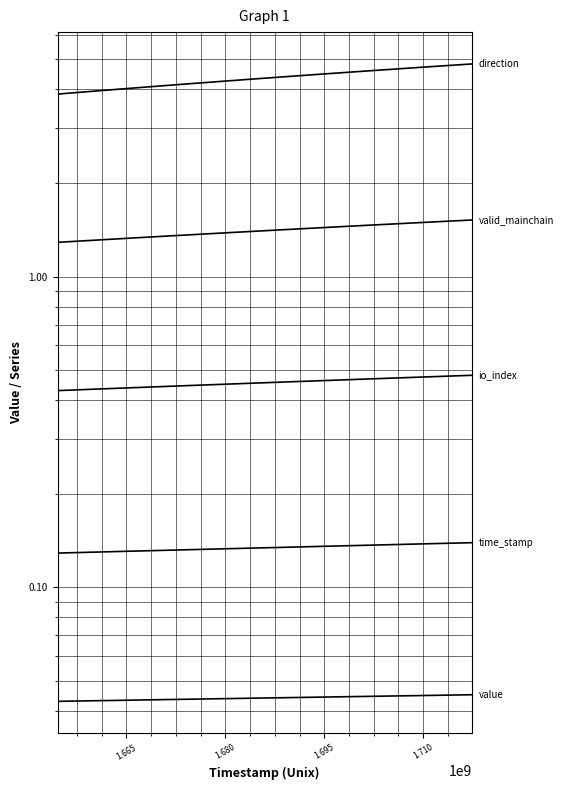

Which series has the largest range (max minus min)?

direction